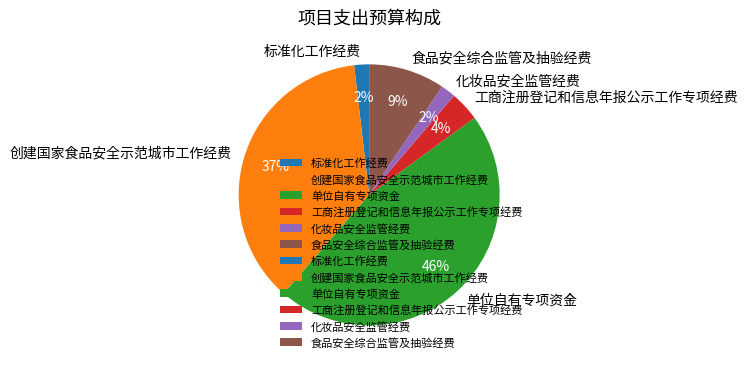

Is the sum of 创建国家食品安全示范城市工作经费 and 工商注册登记和信息年报公示工作专项经费 greater than half?

No